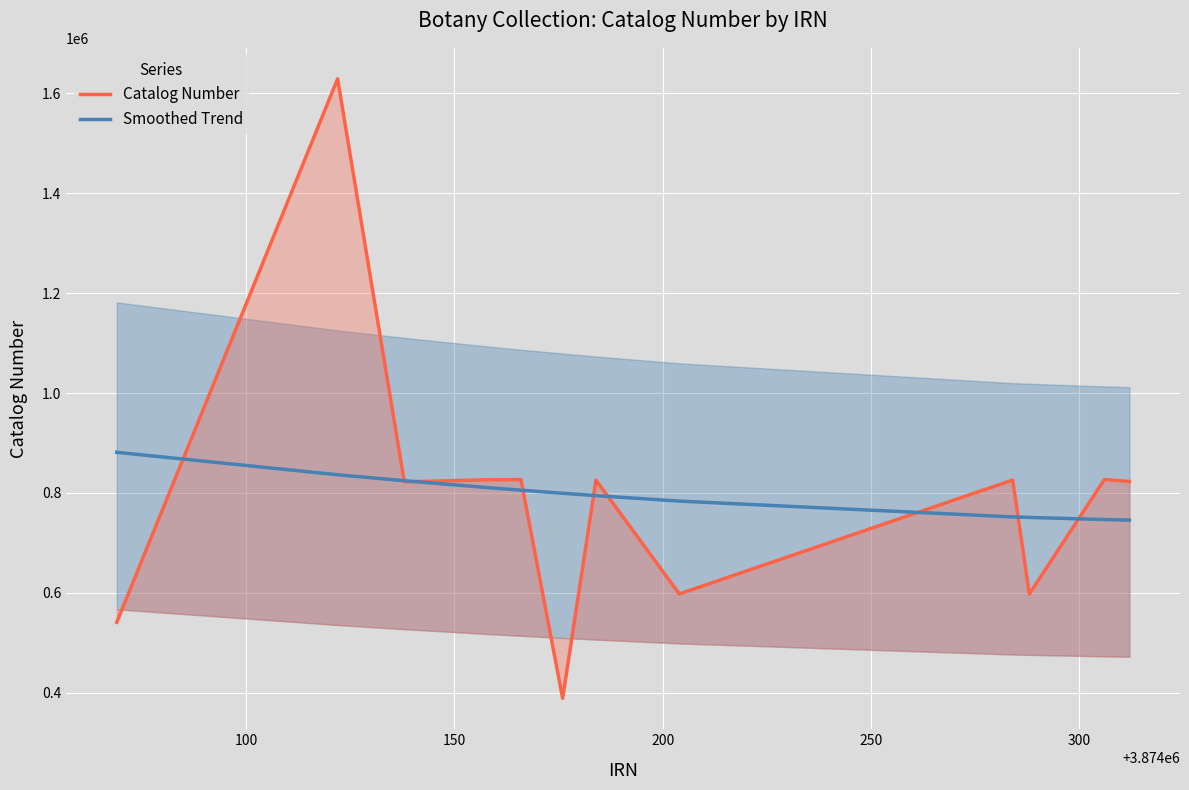

True or false: Smoothed Trend and Catalog Number intersect in this chart.

True